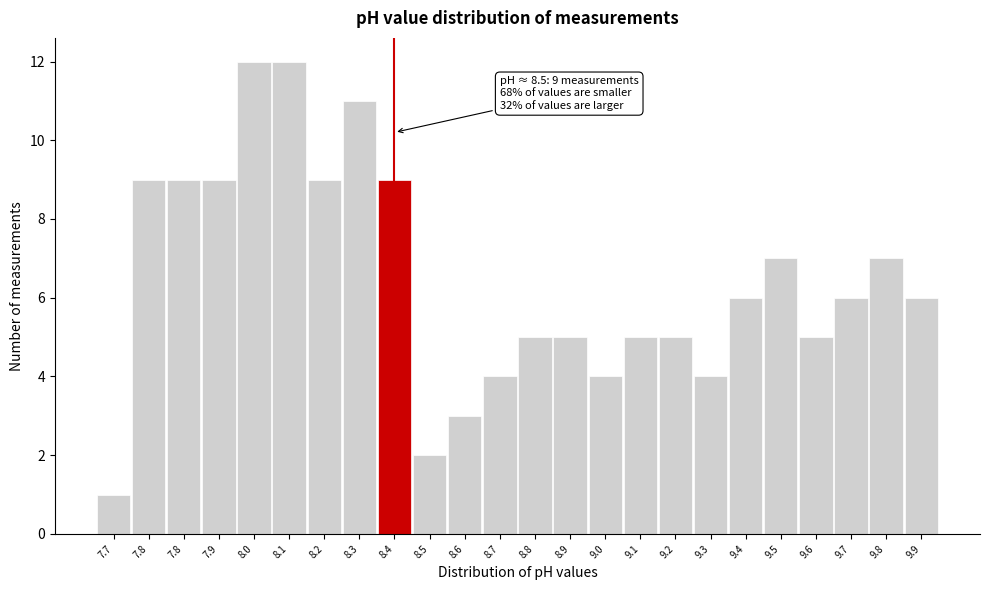

Does the chart contain any negative values?

No